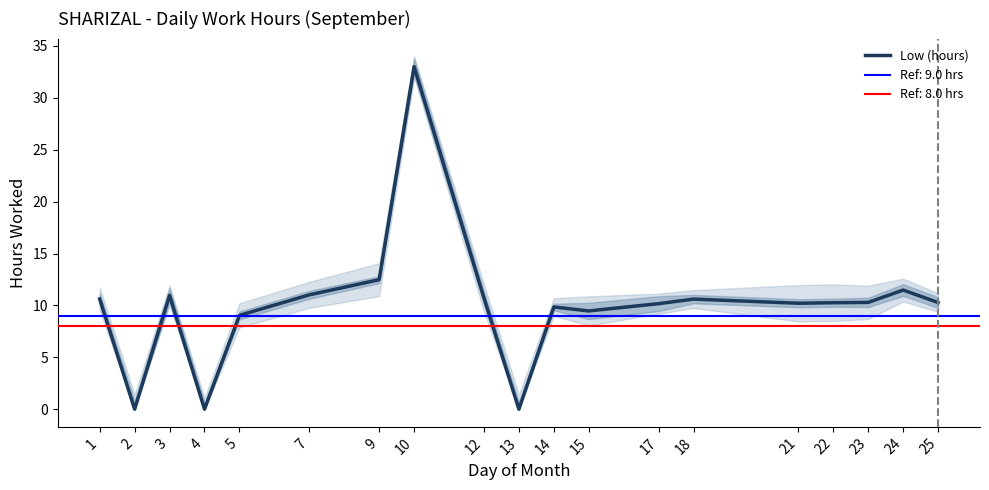

Where is the first local minimum?

2